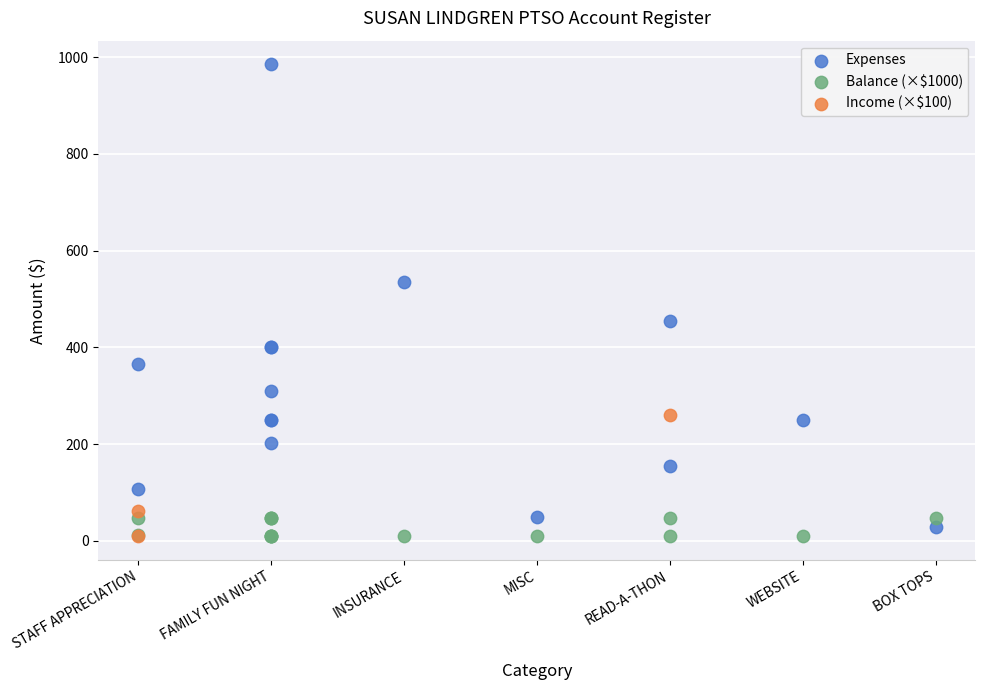

Which series reaches the maximum Y coordinate?

Expenses